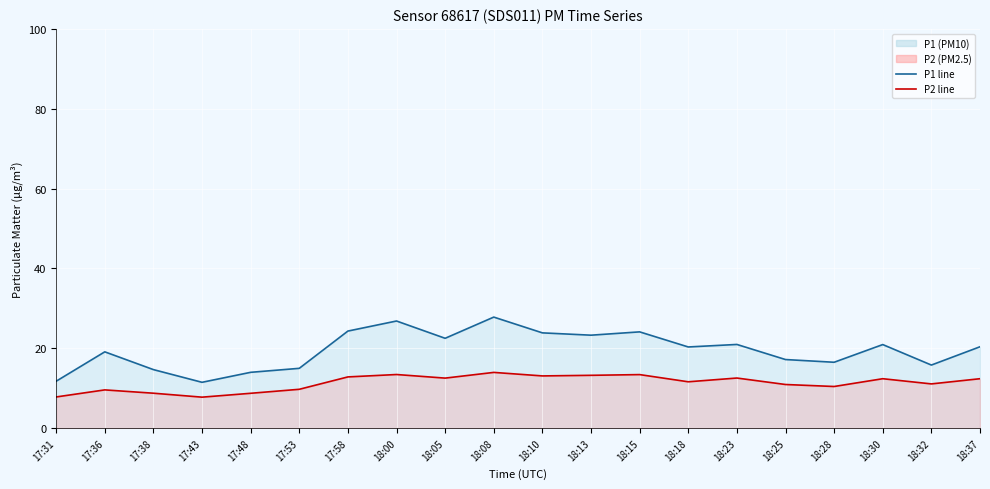

List the labels in order of P2 line value, smallest first.

17:43, 17:31, 17:48, 17:38, 17:36, 17:53, 18:28, 18:25, 18:32, 18:18, 18:30, 18:37, 18:05, 18:23, 17:58, 18:10, 18:13, 18:15, 18:00, 18:08